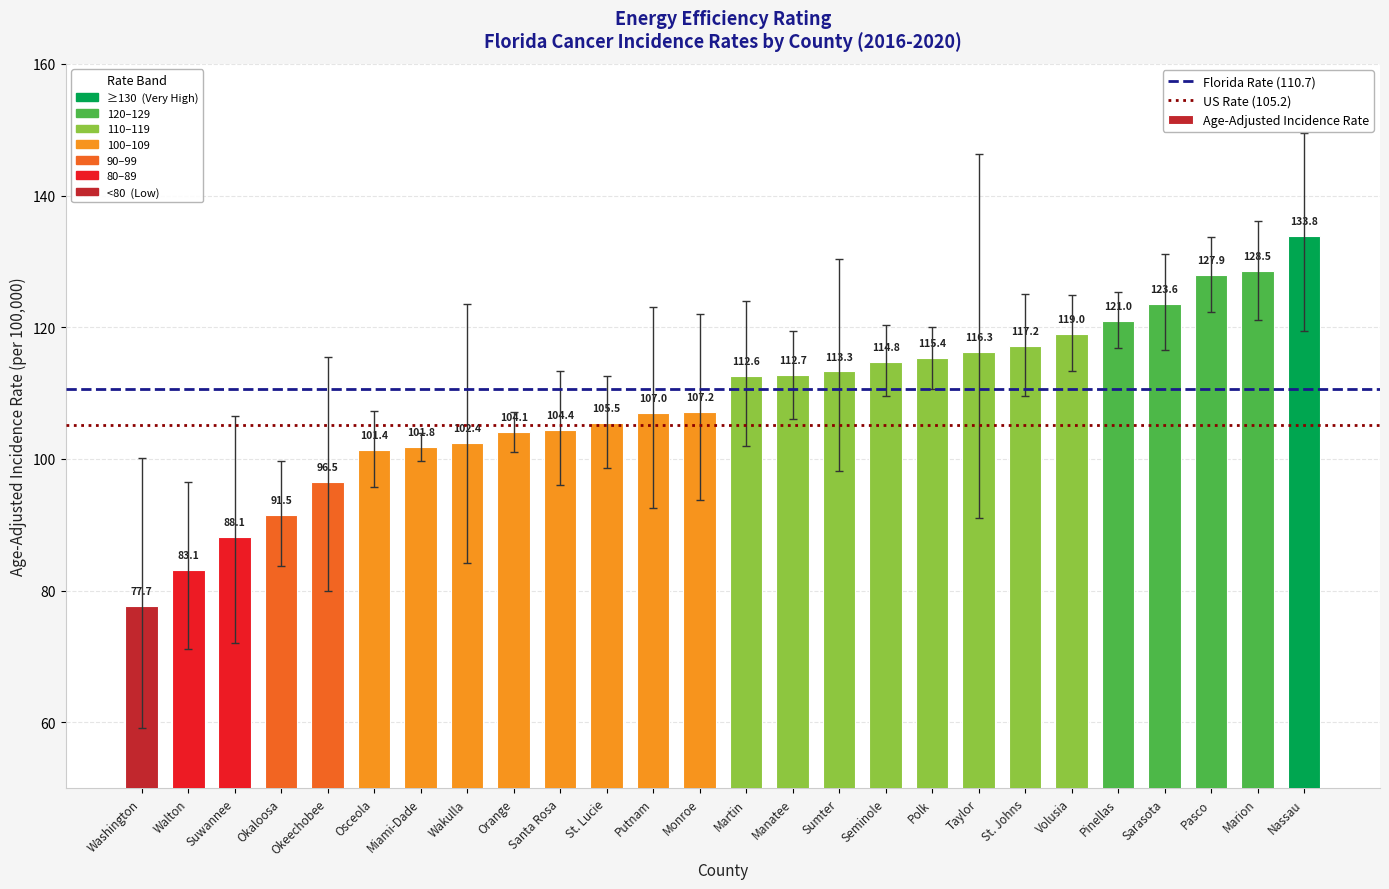

What is the label of the 22nd bar from the right?

Okeechobee